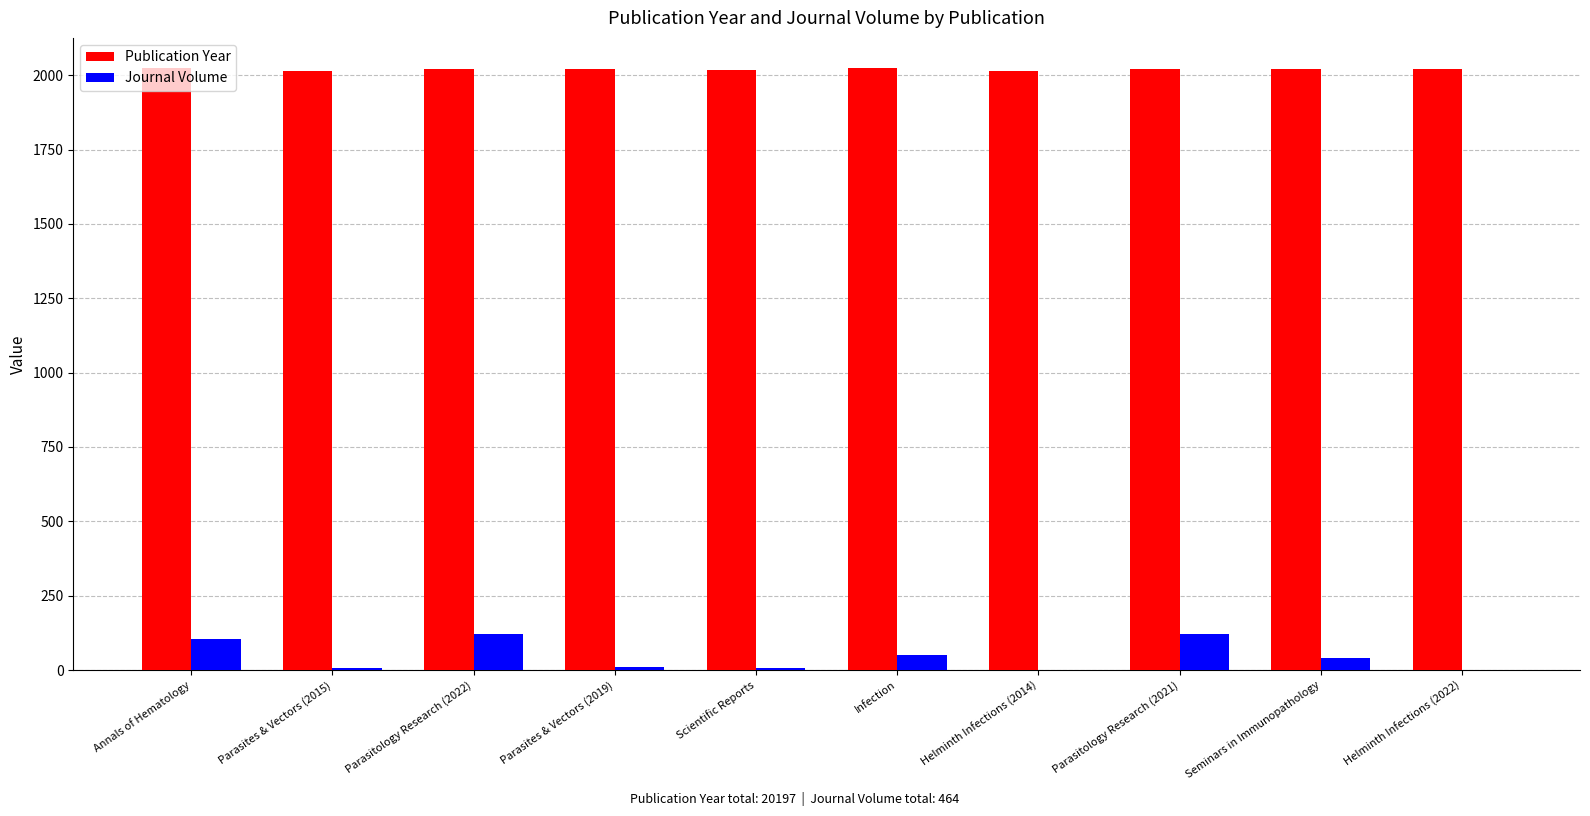

Does the chart contain stacked bars?

No